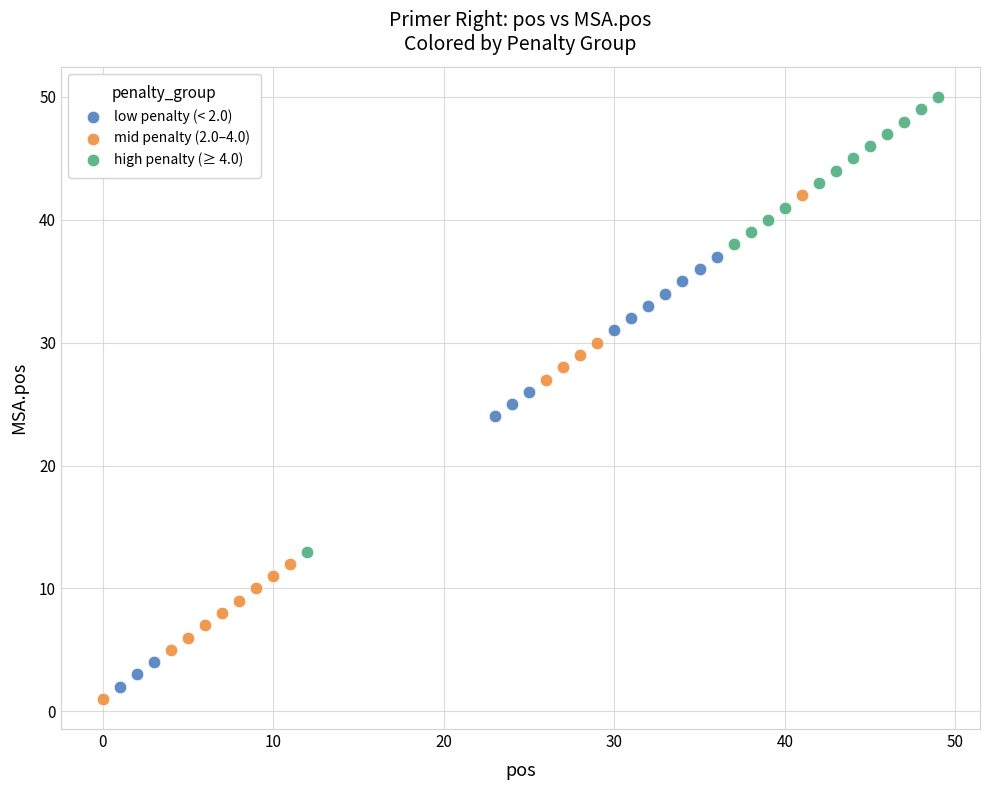

Which series has the largest Y range (max minus min)?

mid penalty (2.0–4.0)